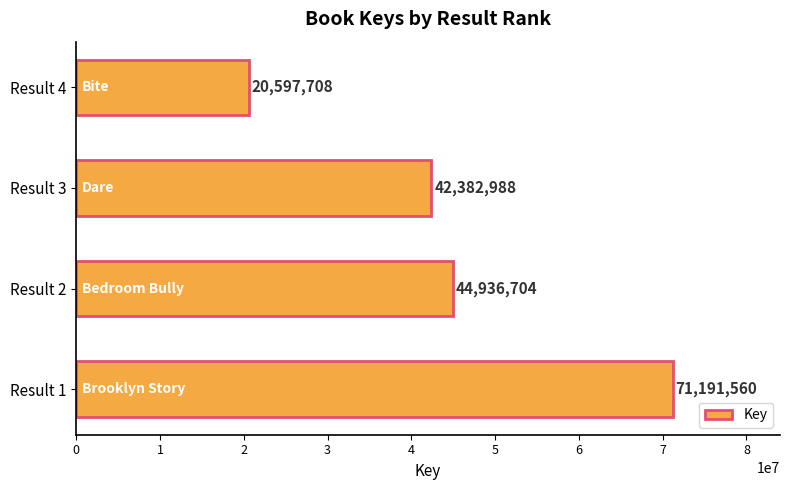

Reading bottom to top, extract all data points from this chart.

Result 1=71191560	Result 2=44936704	Result 3=42382988	Result 4=20597708